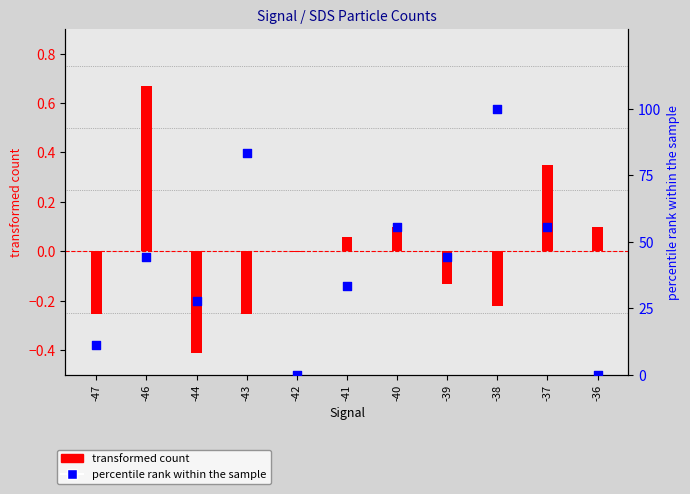

What are all the series names shown in the legend?

transformed count, percentile rank within the sample